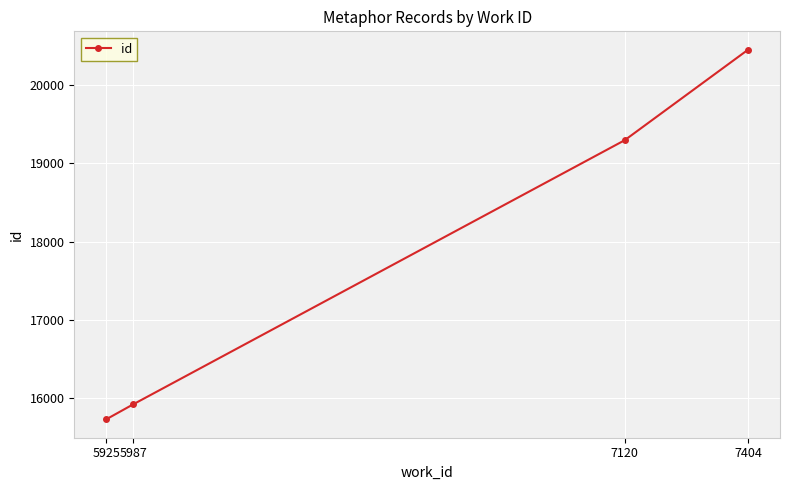

What is the difference between the maximum and minimum values?

4721